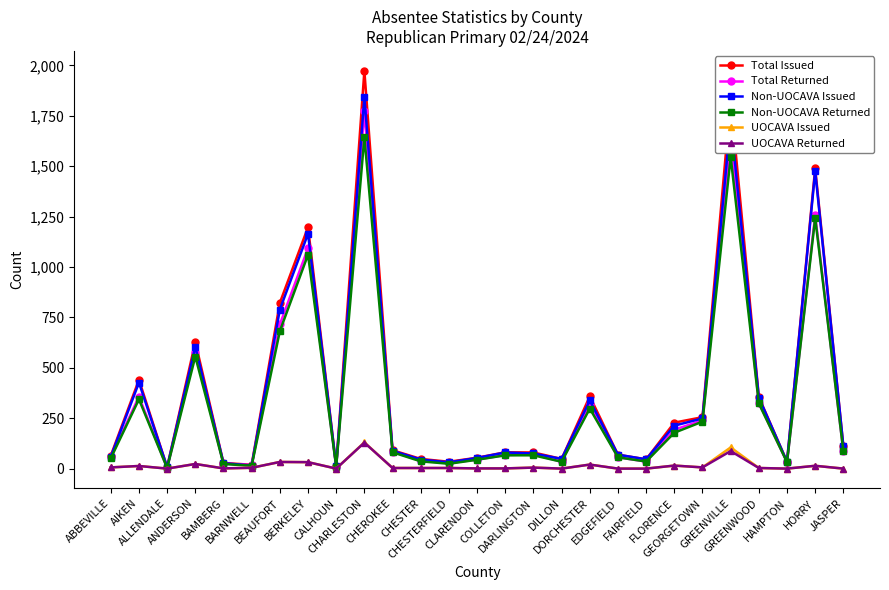

What is the greatest value displayed?

1973